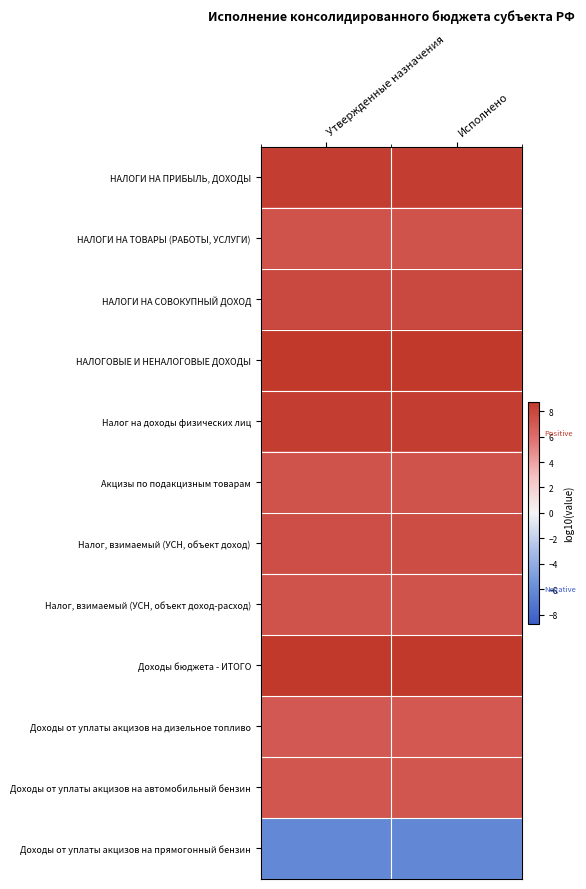

At Исполнено, list the series in order from largest to smallest.

Доходы бюджета - ИТОГО, НАЛОГОВЫЕ И НЕНАЛОГОВЫЕ ДОХОДЫ, НАЛОГИ НА ПРИБЫЛЬ, ДОХОДЫ, Налог на доходы физических лиц, НАЛОГИ НА СОВОКУПНЫЙ ДОХОД, Налог, взимаемый (УСН, объект доход), НАЛОГИ НА ТОВАРЫ (РАБОТЫ, УСЛУГИ), Акцизы по подакцизным товарам, Налог, взимаемый (УСН, объект доход-расход), Доходы от уплаты акцизов на автомобильный бензин, Доходы от уплаты акцизов на дизельное топливо, Доходы от уплаты акцизов на прямогонный бензин